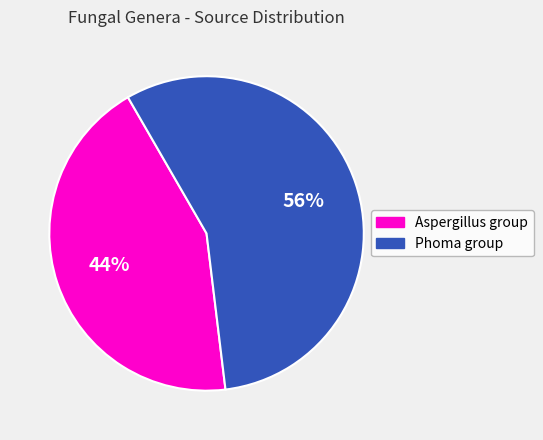

Rank the categories by value from lowest to highest.

Aspergillus group, Phoma group